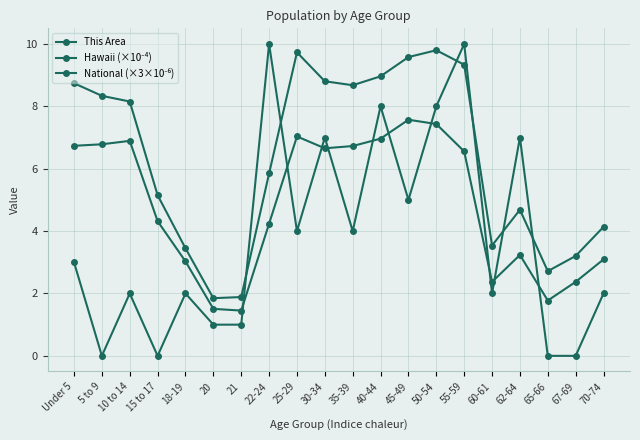

At how many categories does at least one series exceed 5?

13